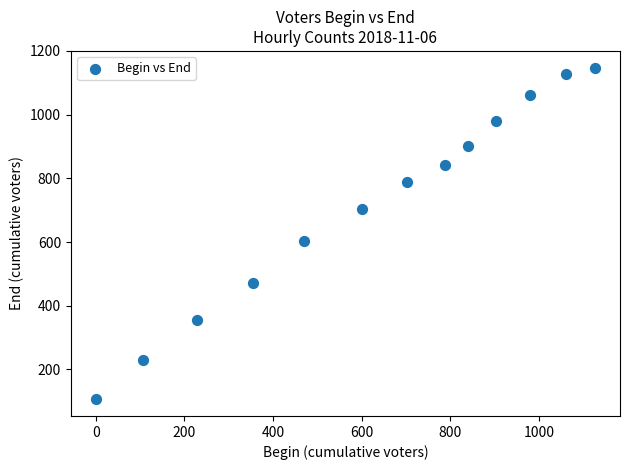

What Y value in the scatter plot is closest to 627?

602